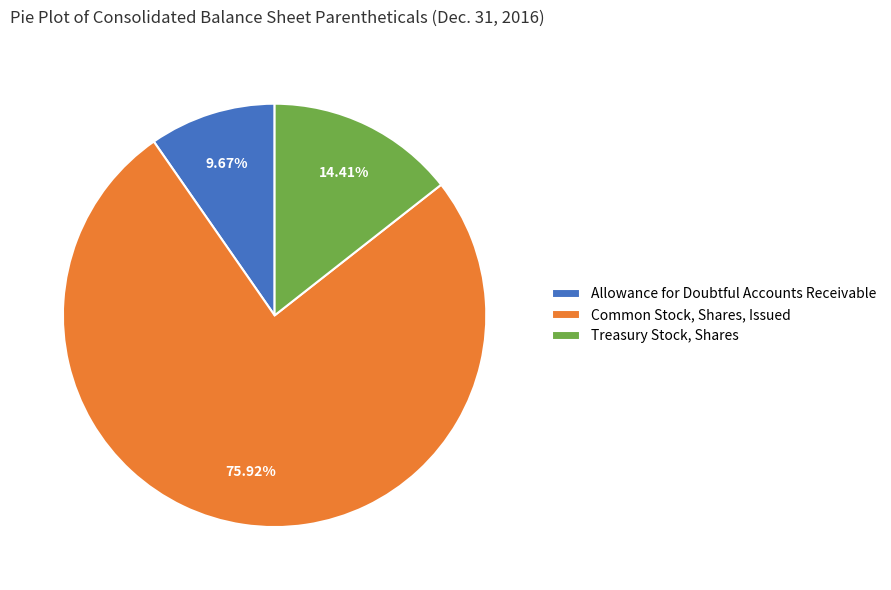

True or false: Treasury Stock, Shares accounts for 14% of the total.

True